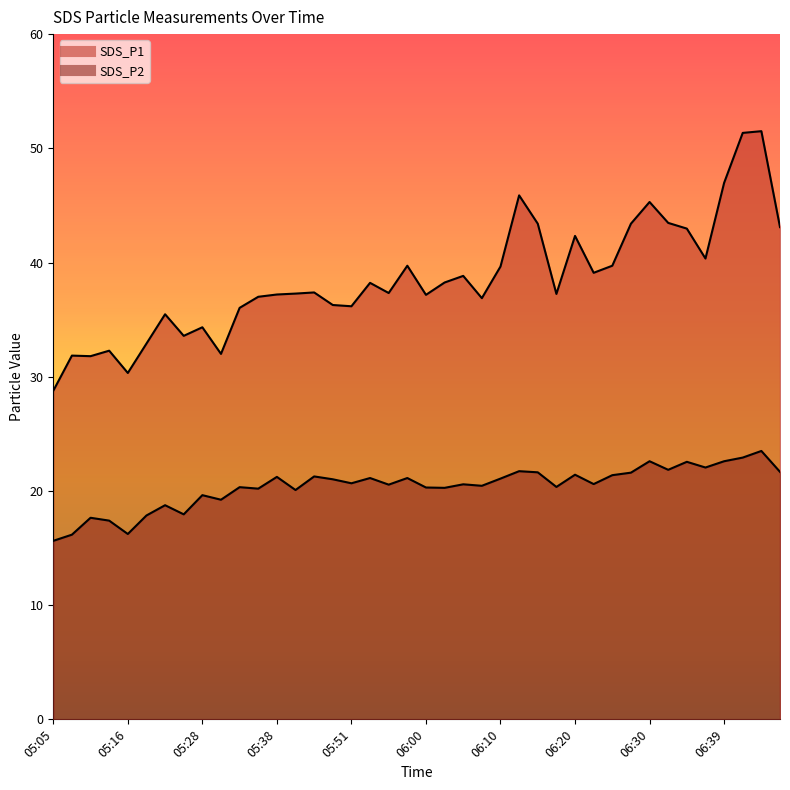

At how many categories does at least one series exceed 22?

40